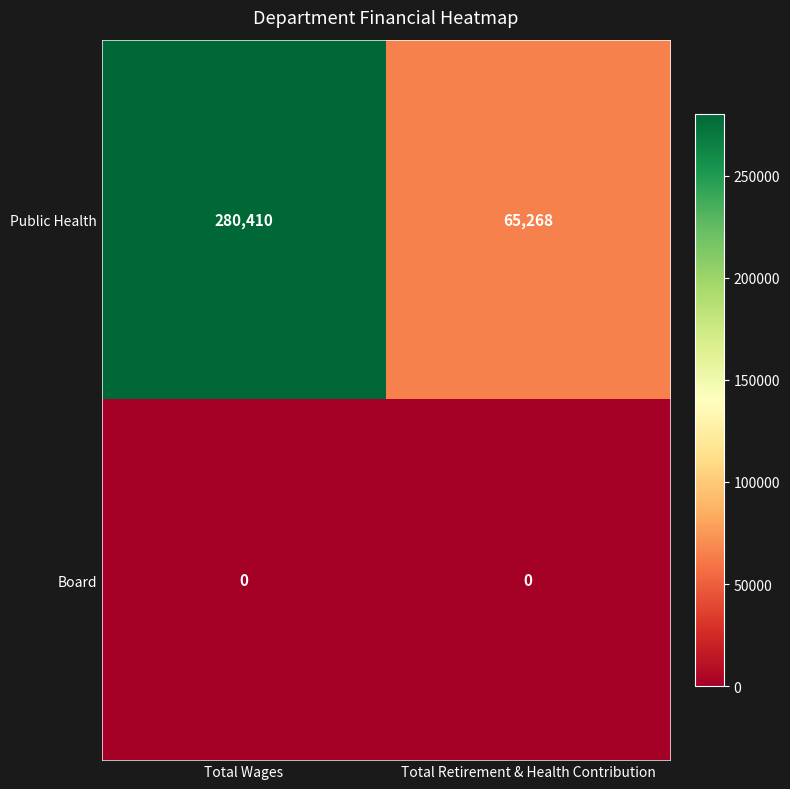

At how many categories does at least one series exceed 66463?

1